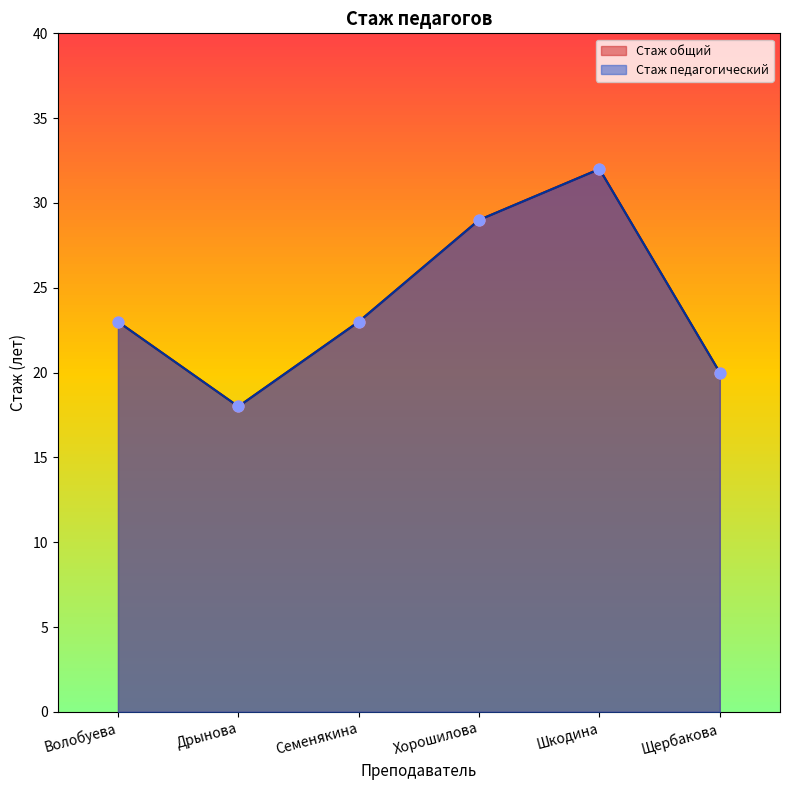

At how many categories does at least one series exceed 25?

2